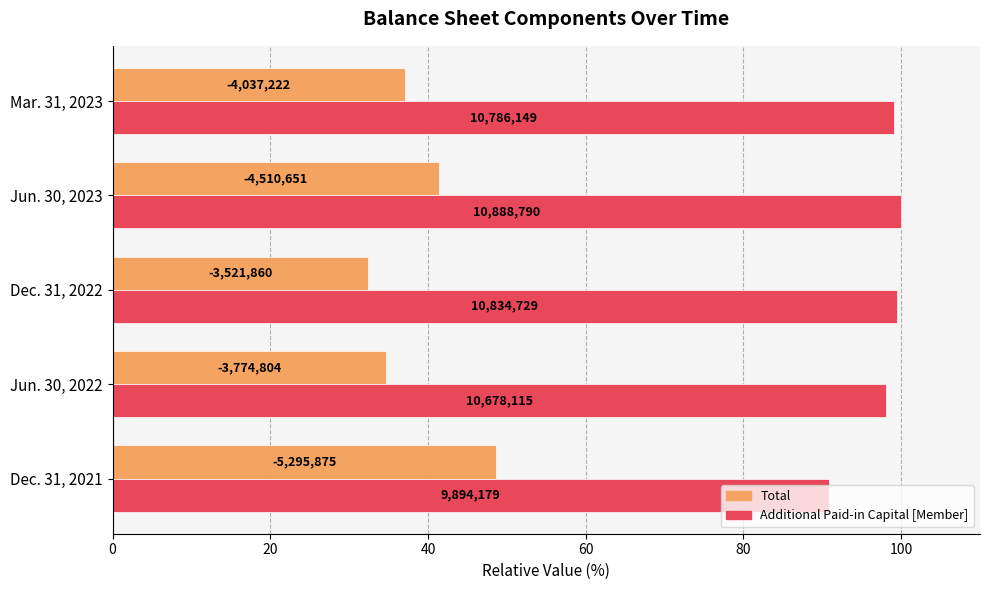

Reading left to right, list all the values displayed in this chart.

Total: 48.6	34.7	32.3	41.4	37.1
Additional Paid-in Capital [Member]: 90.9	98.1	99.5	100.0	99.1